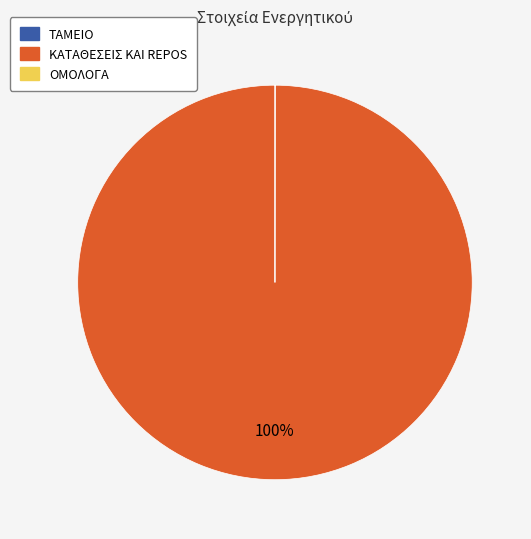

Which slice is the largest?

ΚΑΤΑΘΕΣΕΙΣ ΚΑΙ REPOS